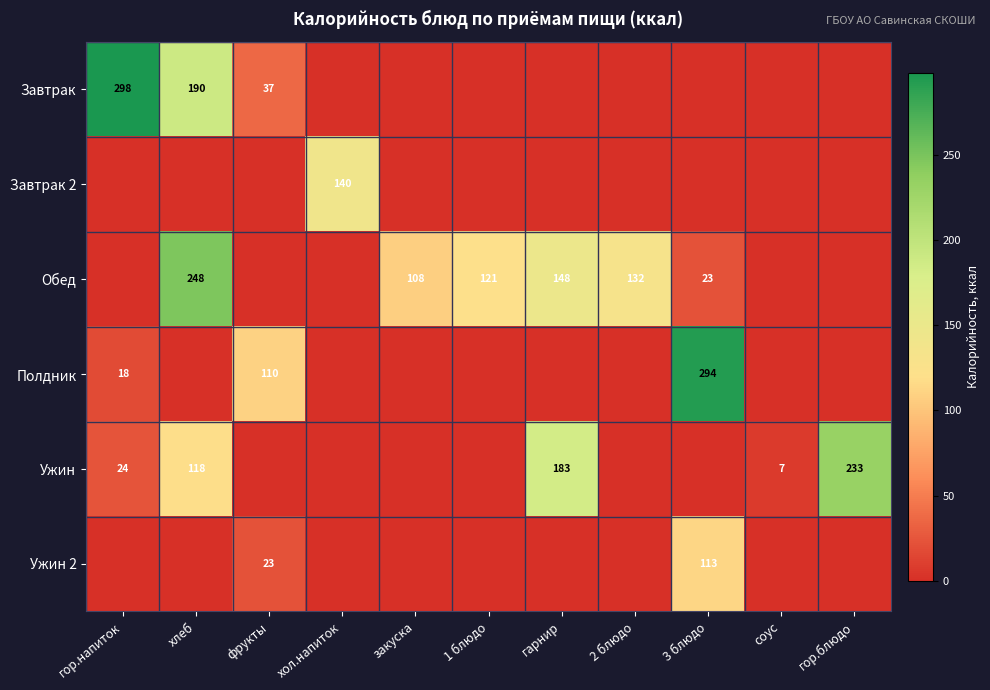

At which category is the sum across all series the highest?

хлеб